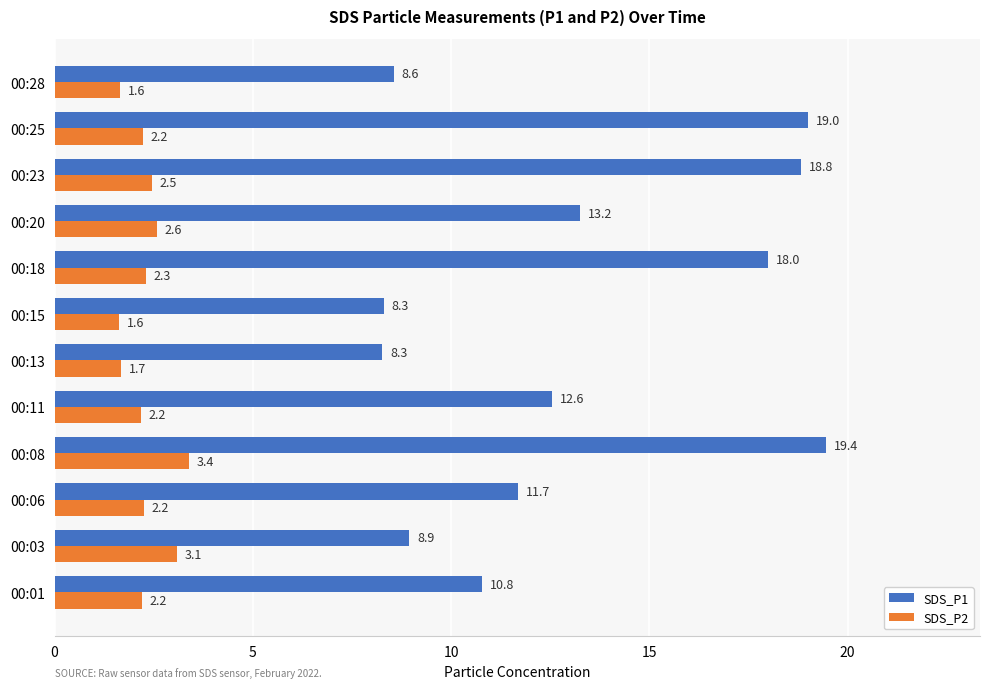

Read the SDS_P1 value at 00:23.

18.8